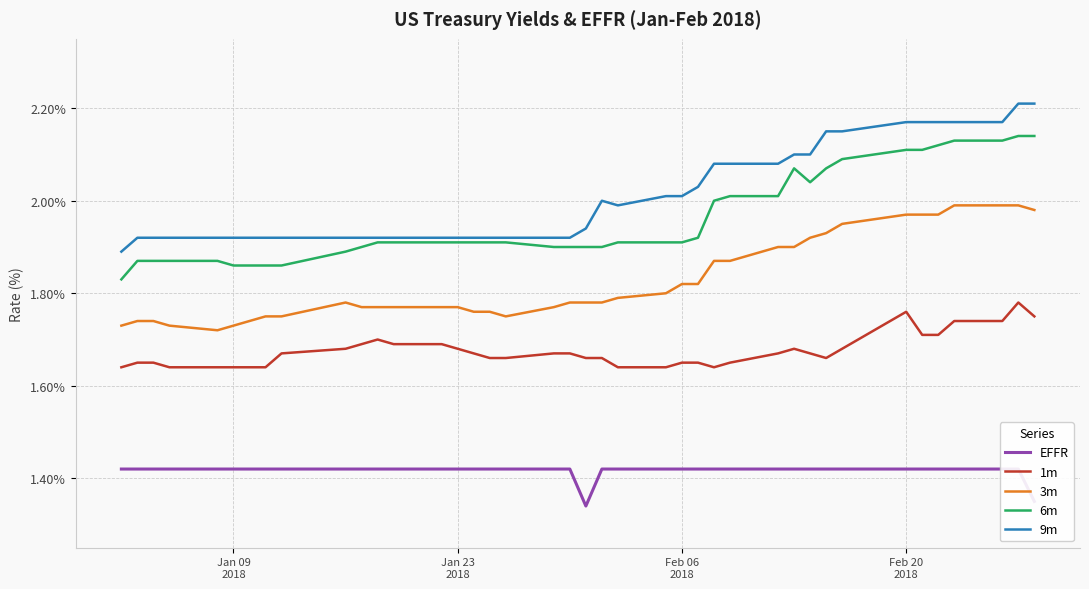

What is the sum of all 9m values?

80.4